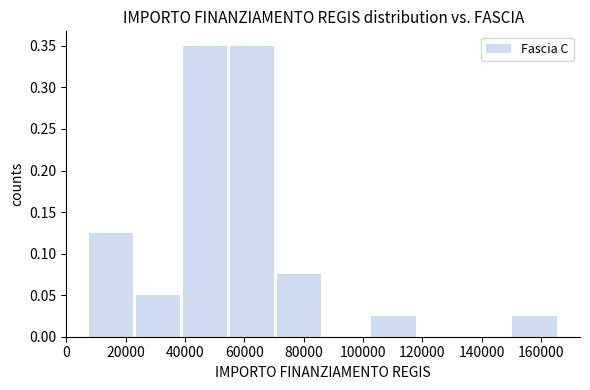

How tall is the bar that spans 70000 to 86000 on the x-axis? Neither the bar edges nor the heights are printed on the chart, so give them approximately, as read against the axes.

0.075